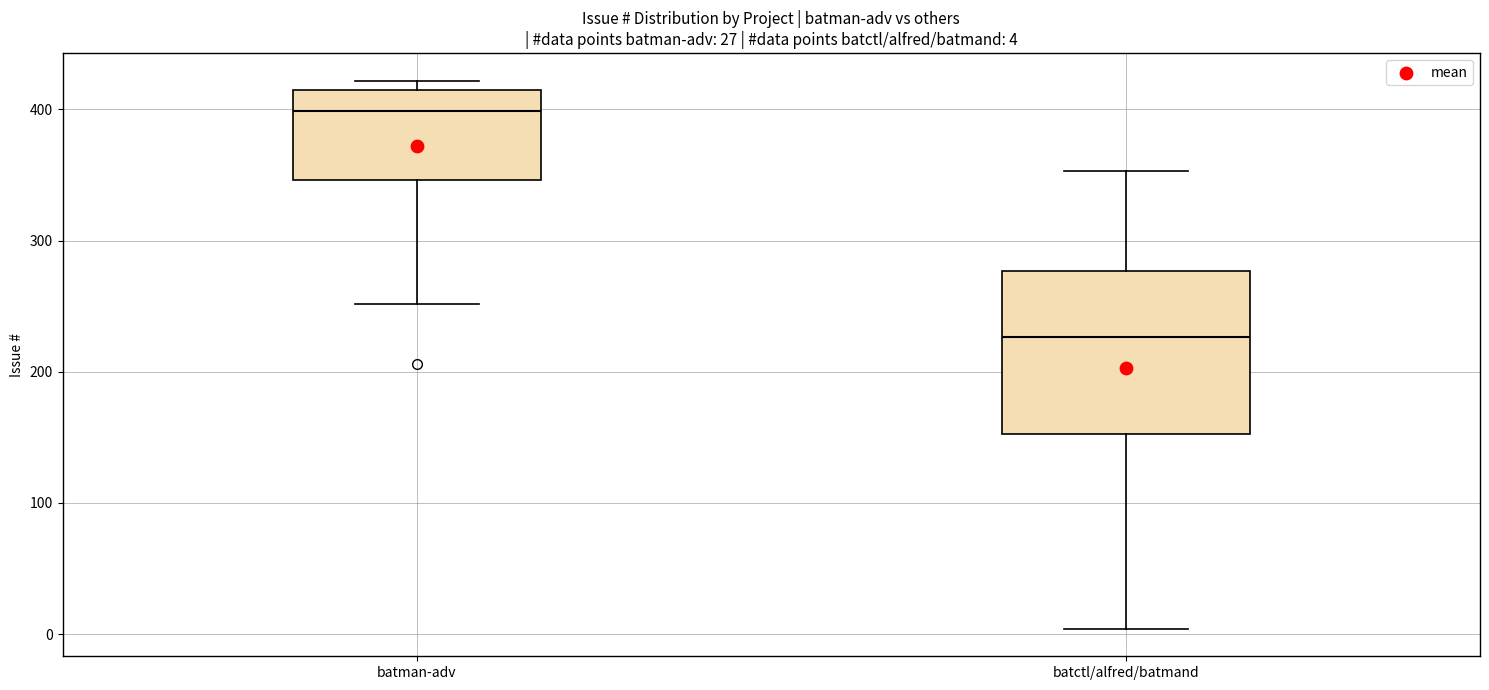

Which box's median line is the lowest?

batctl/alfred/batmand